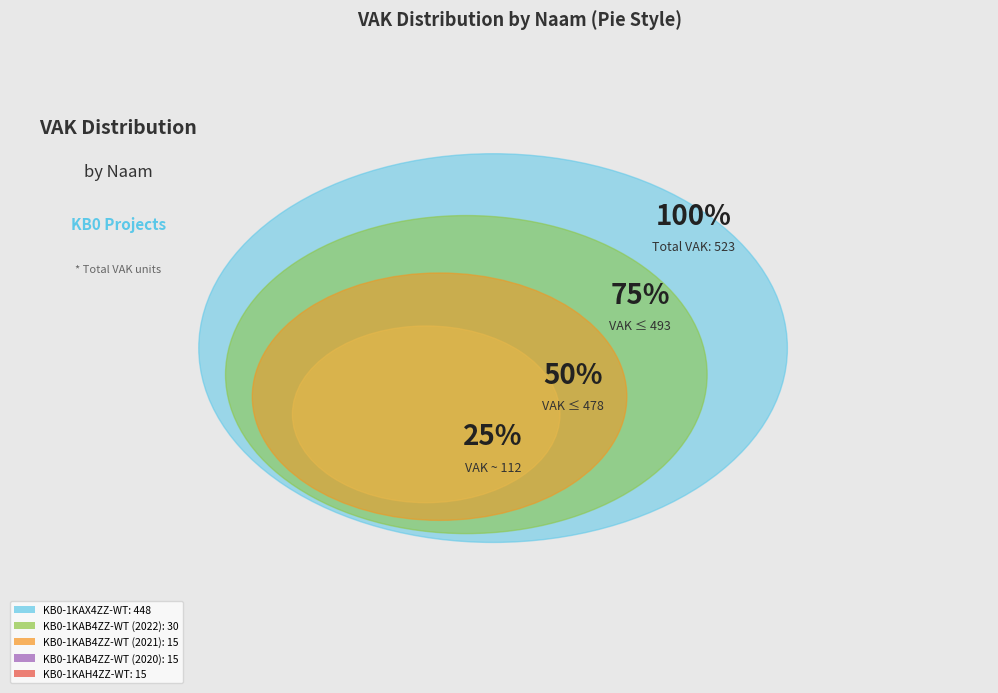

To the nearest percent, what is the difference between the KB0-1KAB4ZZ-WT (2022) and KB0-1KAB4ZZ-WT (2020) slice percentages?

3%